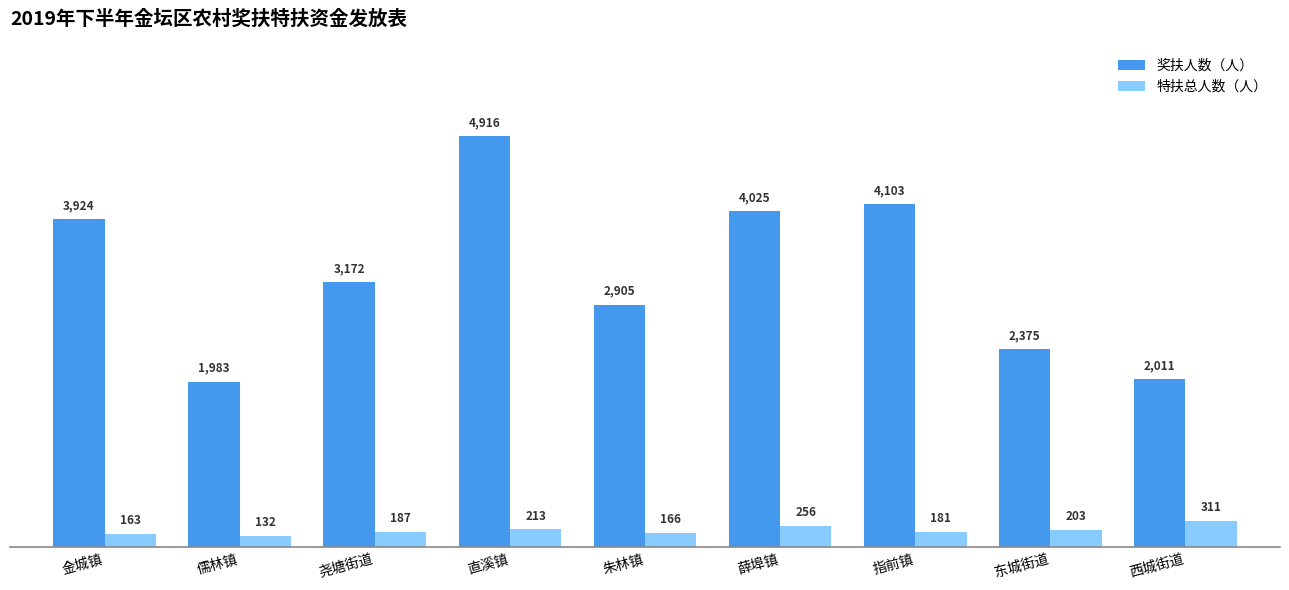

What are all the series names shown in the legend?

奖扶人数（人）, 特扶总人数（人）